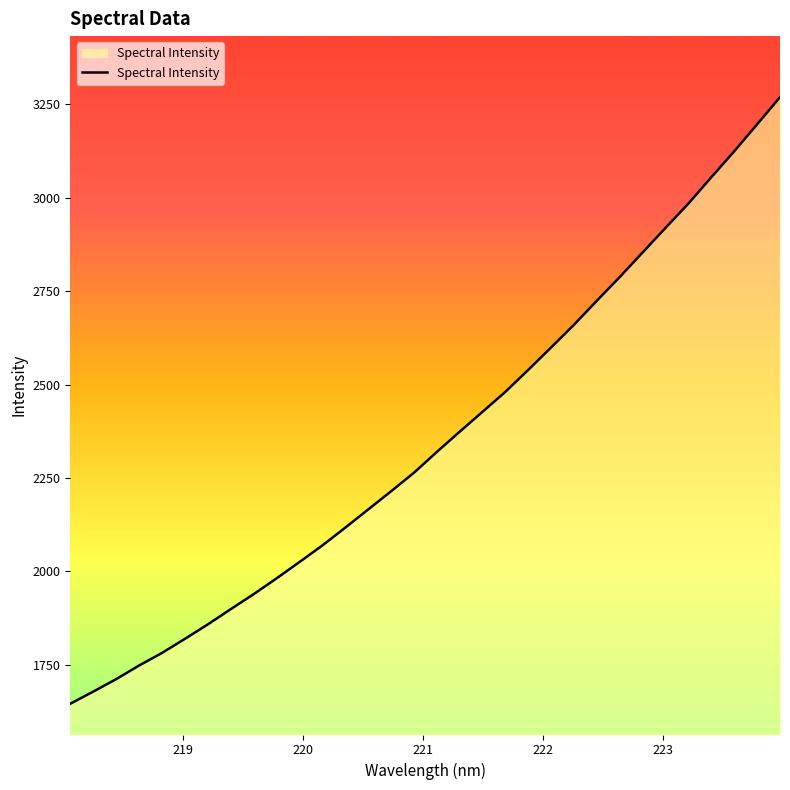

What is the greatest value displayed?

3269.4